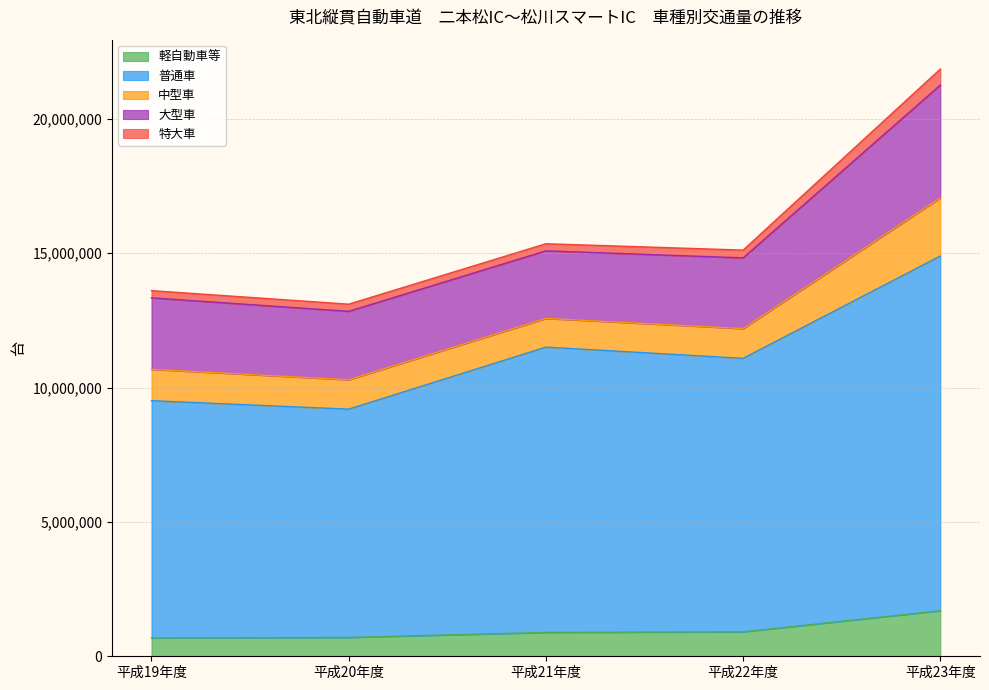

Which label corresponds to the smallest value in the chart?

平成21年度